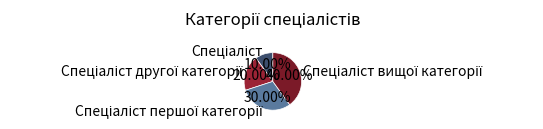

Is there any slice that represents more than half of the pie?

No